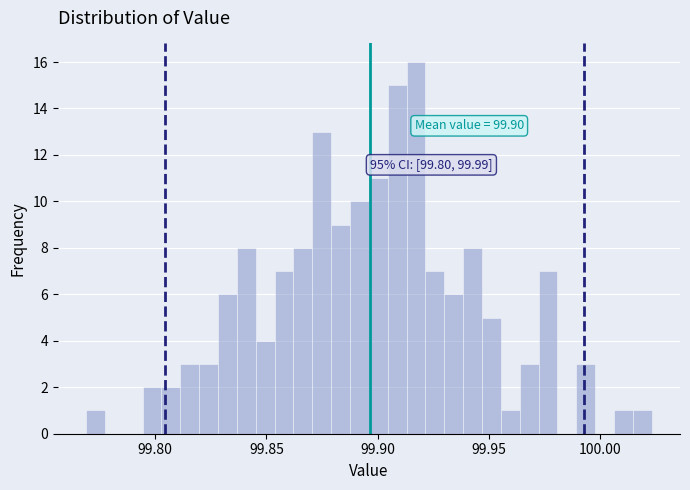

Read against the x-axis, roughly where is the centre of the tallest bar?

99.915